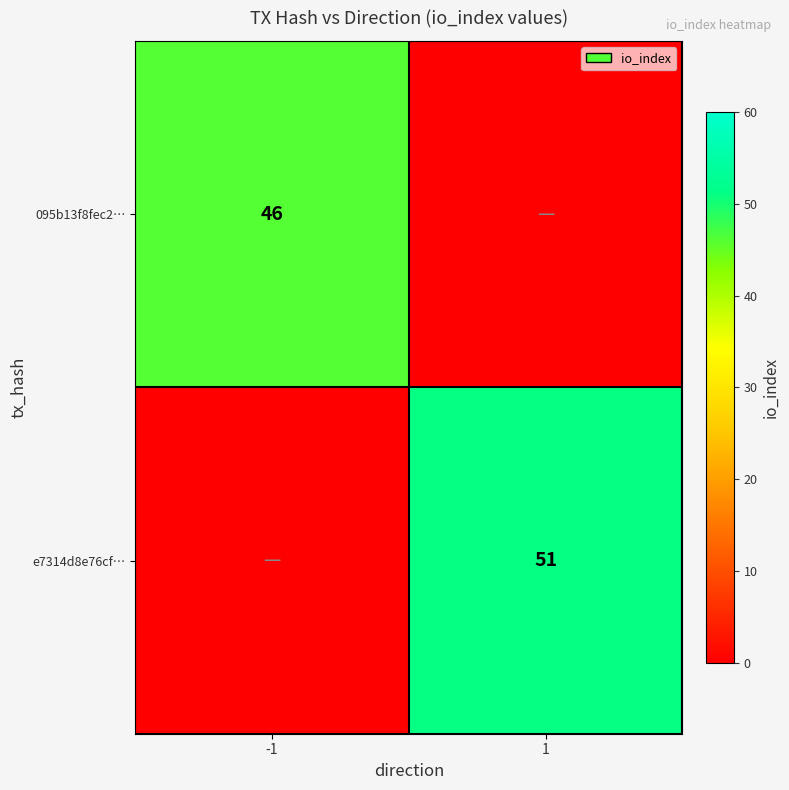

The 095b13f8fec2… series shows 46 at -1. True or false?

True